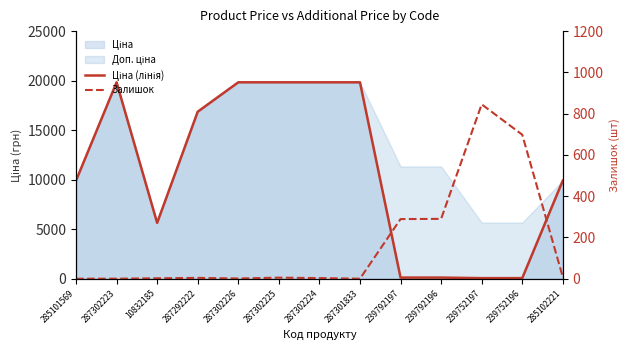

How many data points in Залишок are above 4?

6